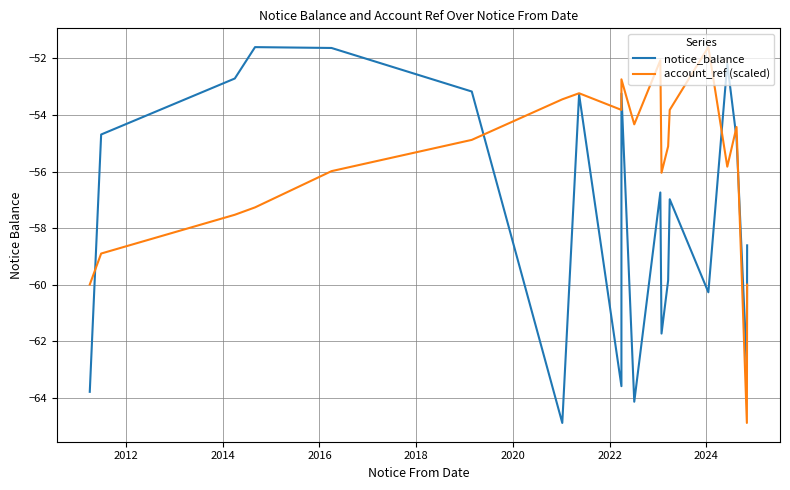

Which series has the largest total across all categories?

account_ref (scaled)